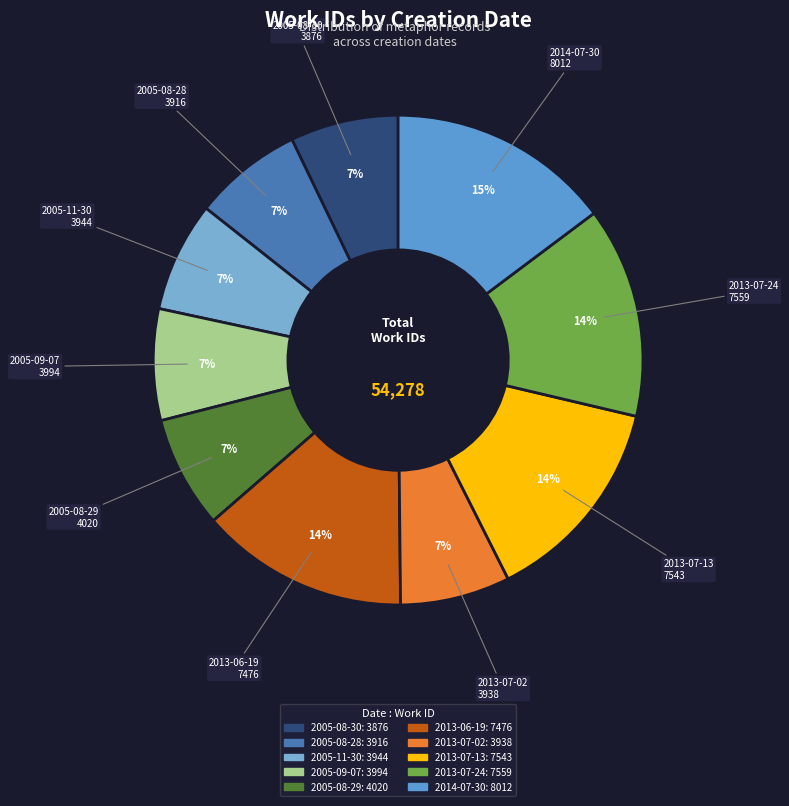

Combined, do 2013-06-19 and 2005-08-29 account for over 50%?

No